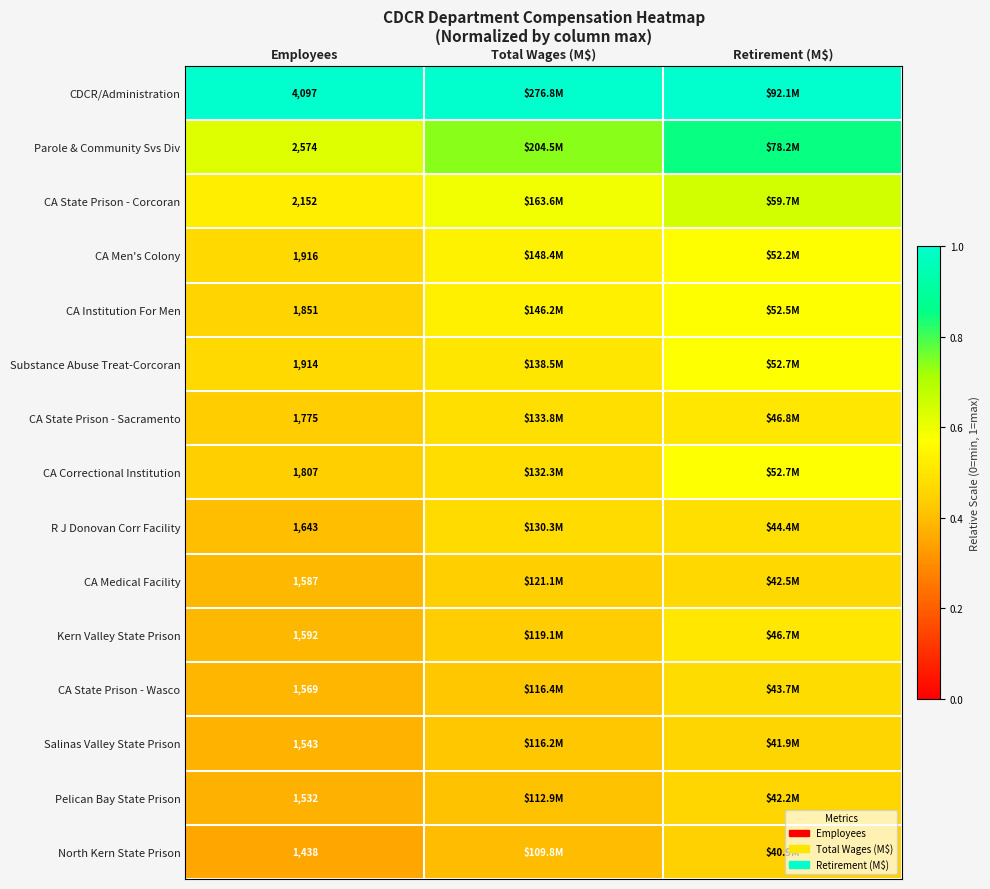

The R J Donovan Corr Facility series shows 0.7 at Total Wages (M$). True or false?

False